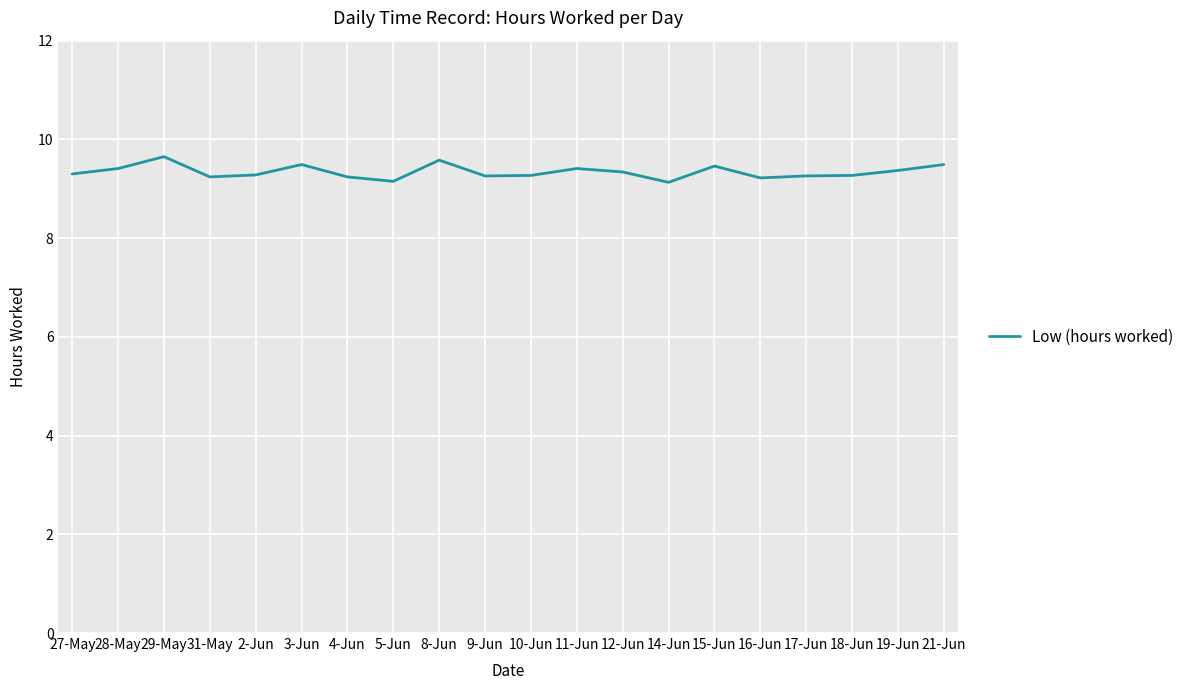

What is the difference between the maximum and minimum values?

0.5